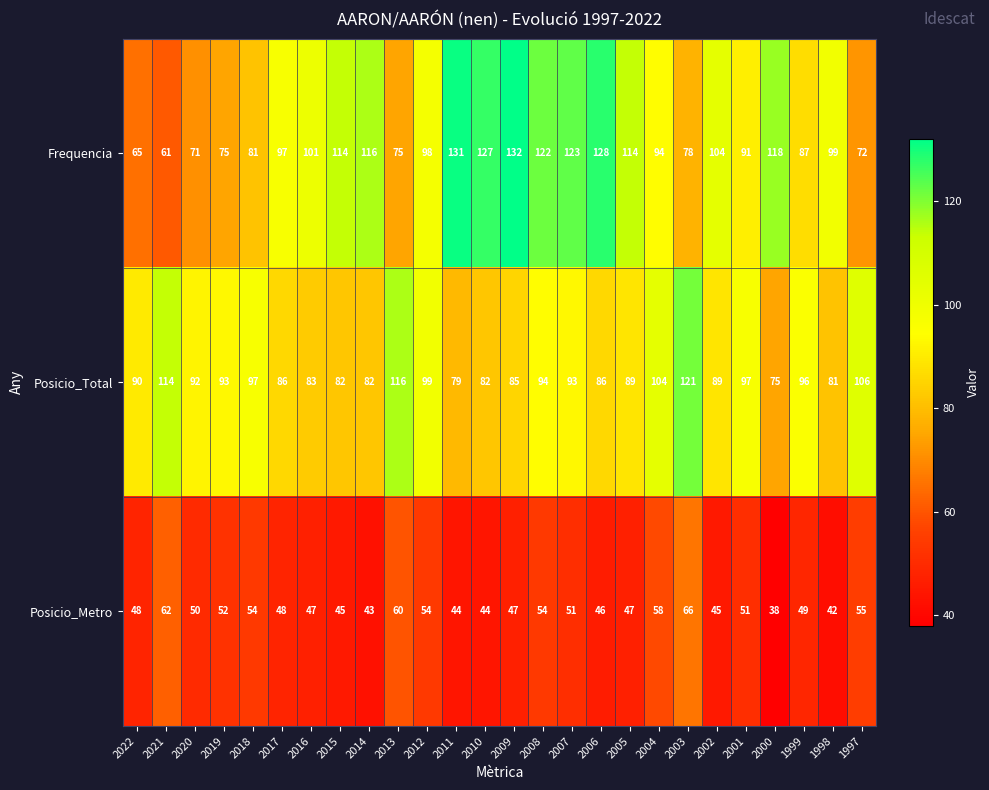

Which label corresponds to the largest value in the chart?

2009